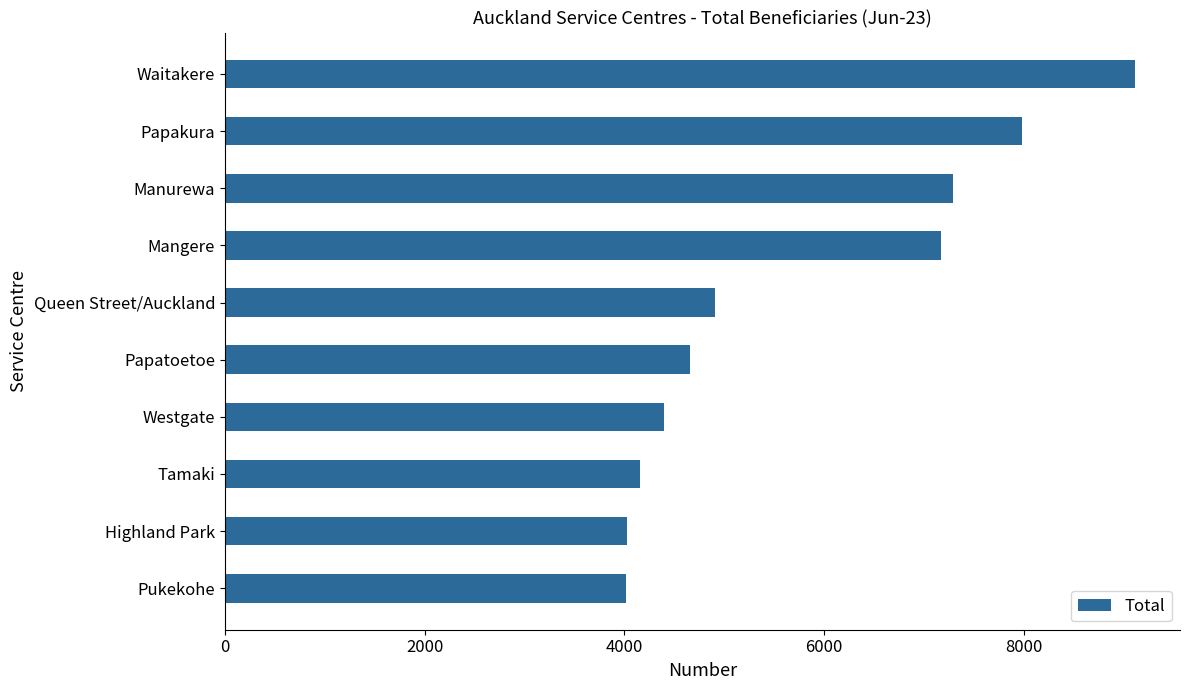

Approximately how many times larger is the value at Westgate compared to Mangere?

0.6